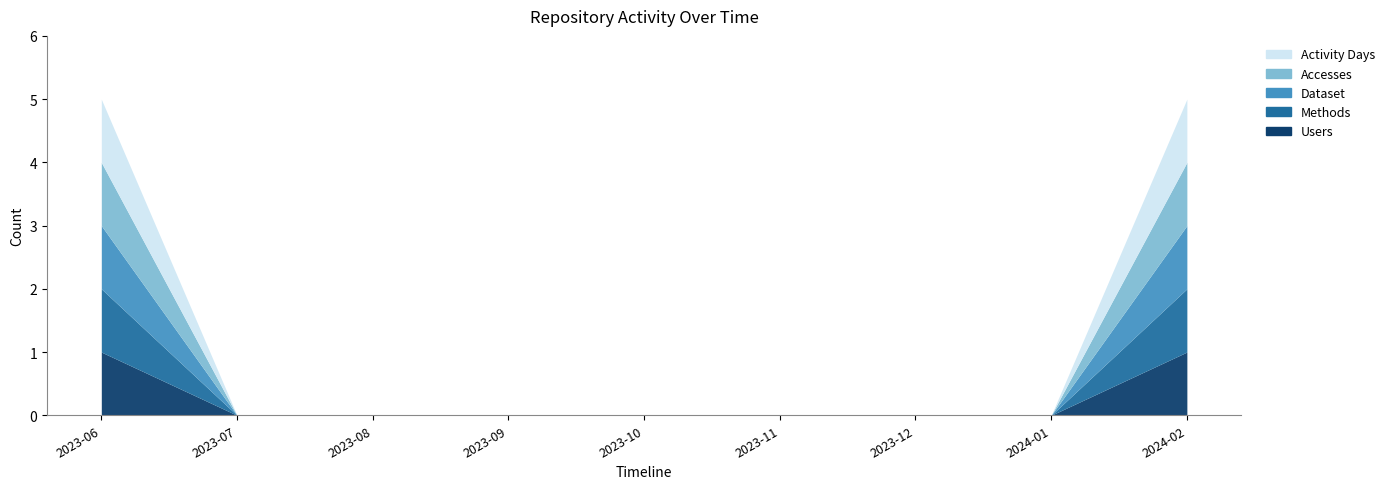

What is the label of the 6th point from the left?

2023-11